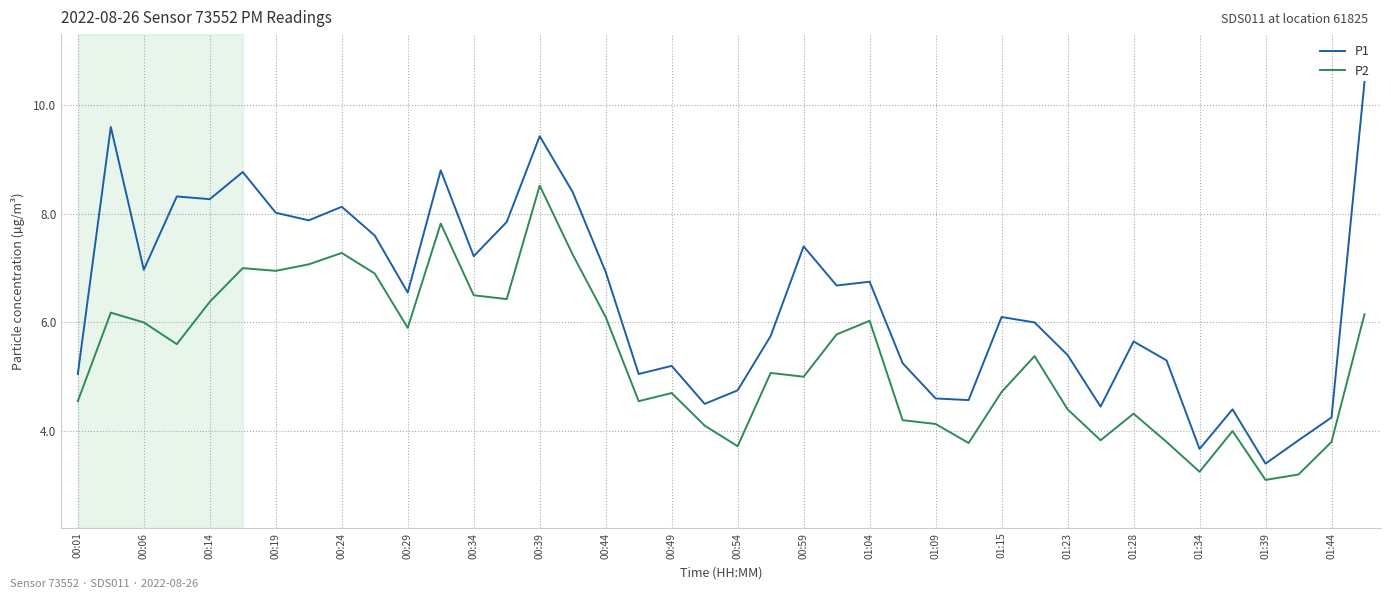

Does the chart display data point markers on the line(s)?

No